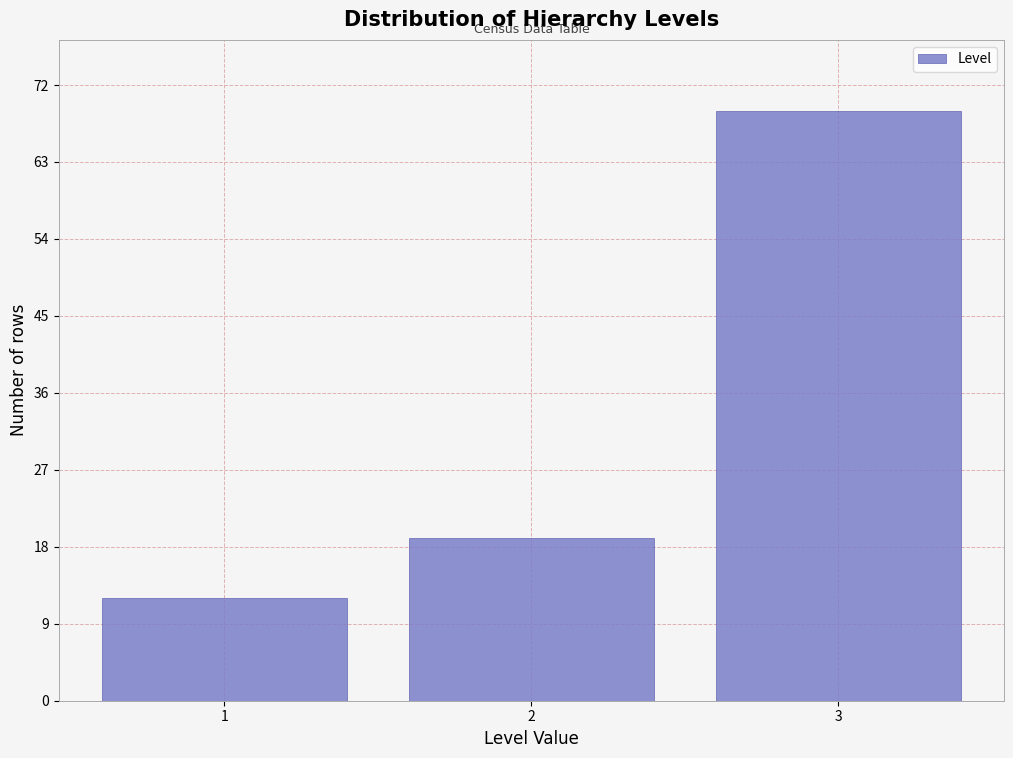

Reading left to right, extract all data points from this chart.

12	19	69